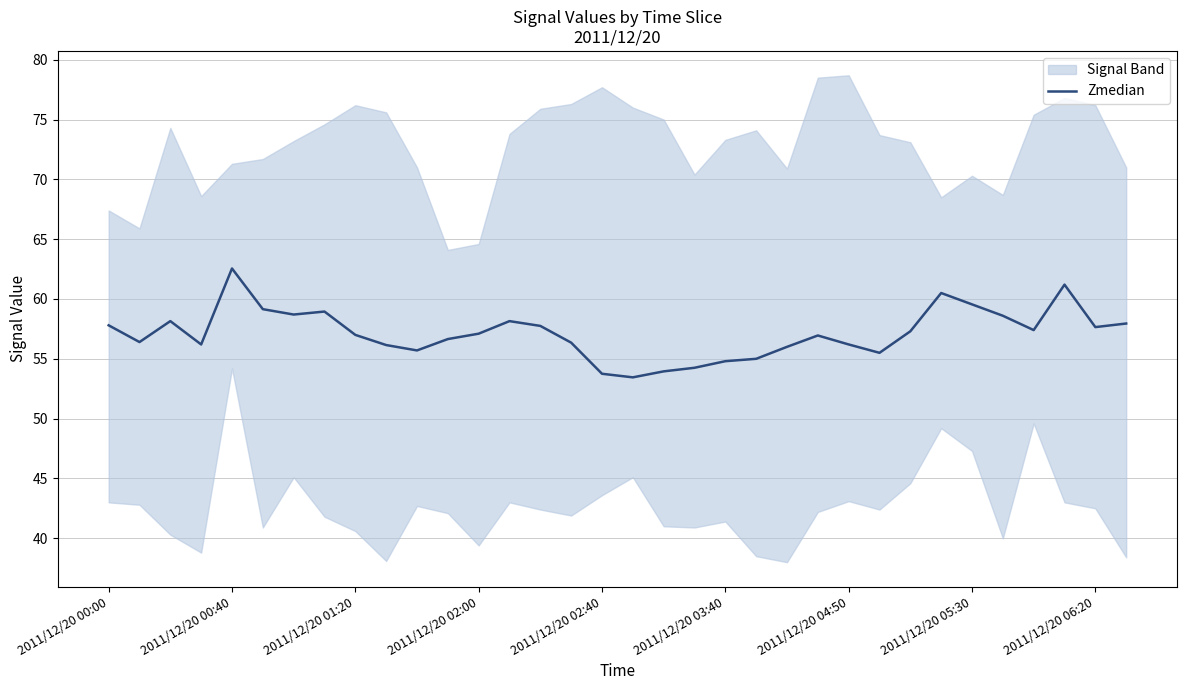

What is the sum of all values?

1942.8